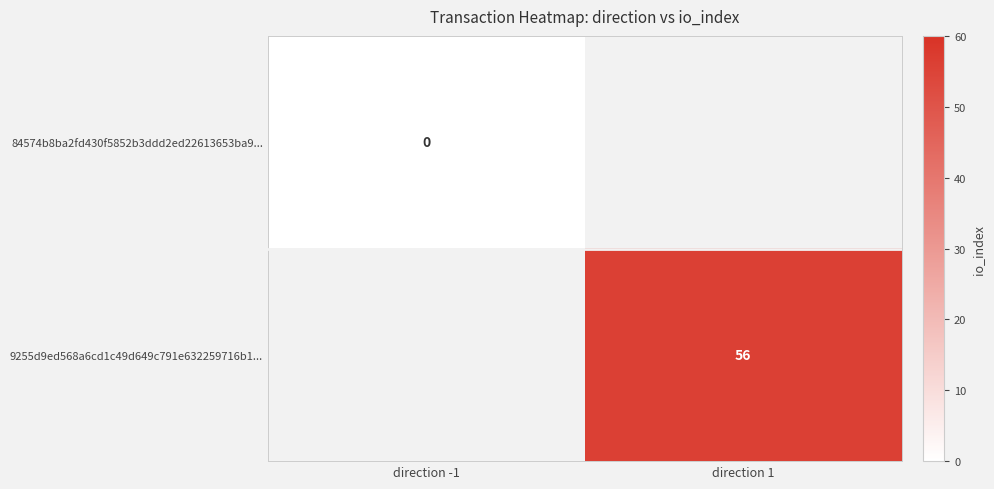

How many categories are shown in the chart?

2